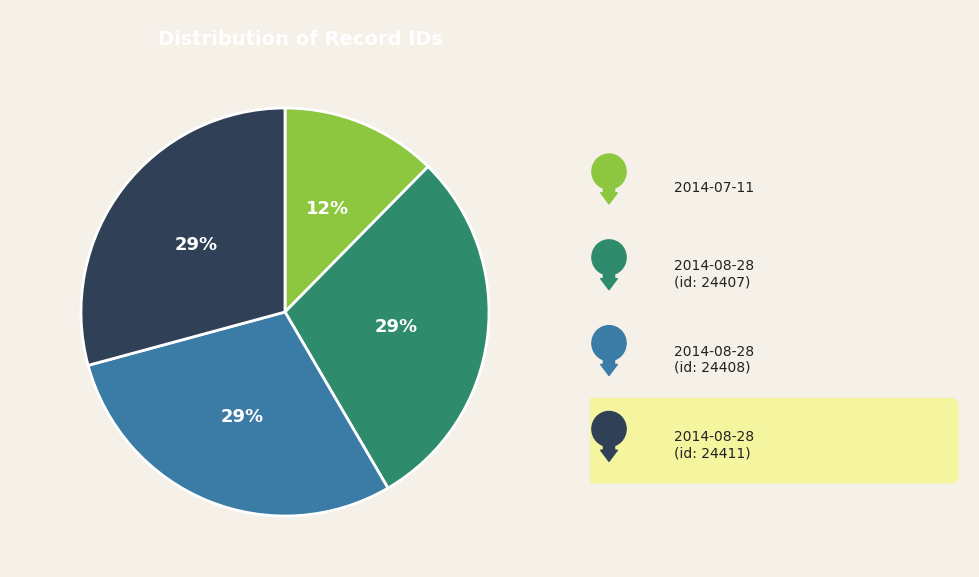

To the nearest percent, what is the average slice percentage?

25%